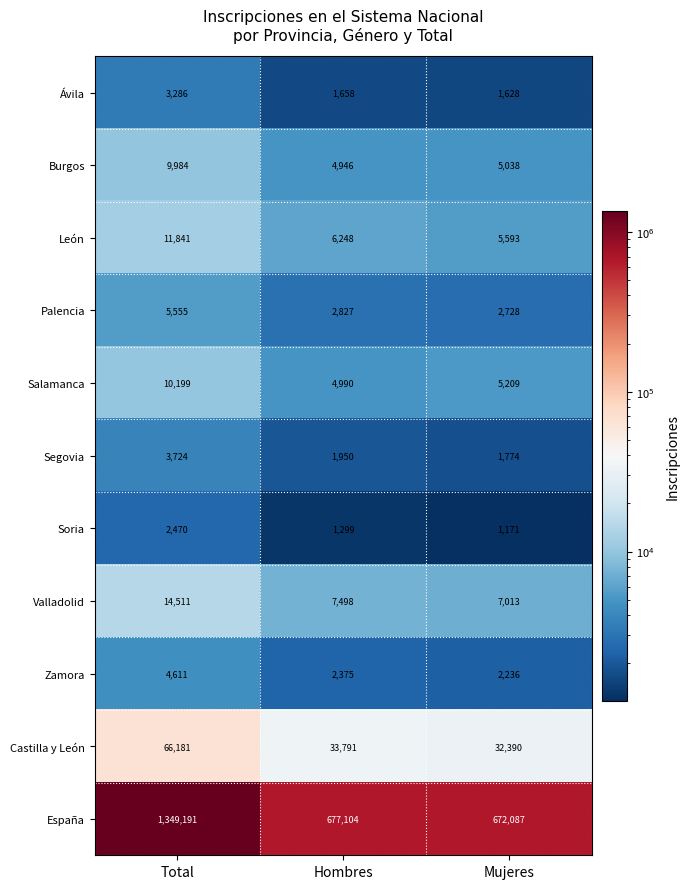

What is the greatest value displayed?

1349191